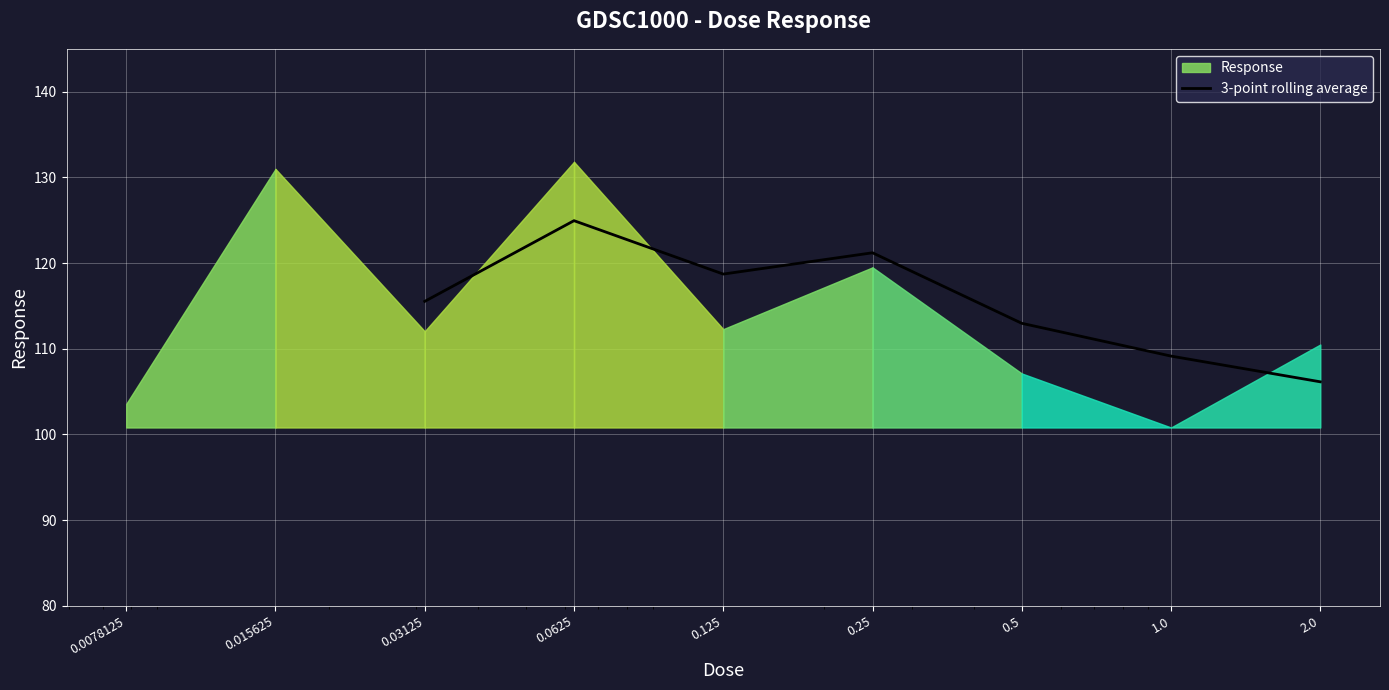

Where is the first local minimum?

0.125